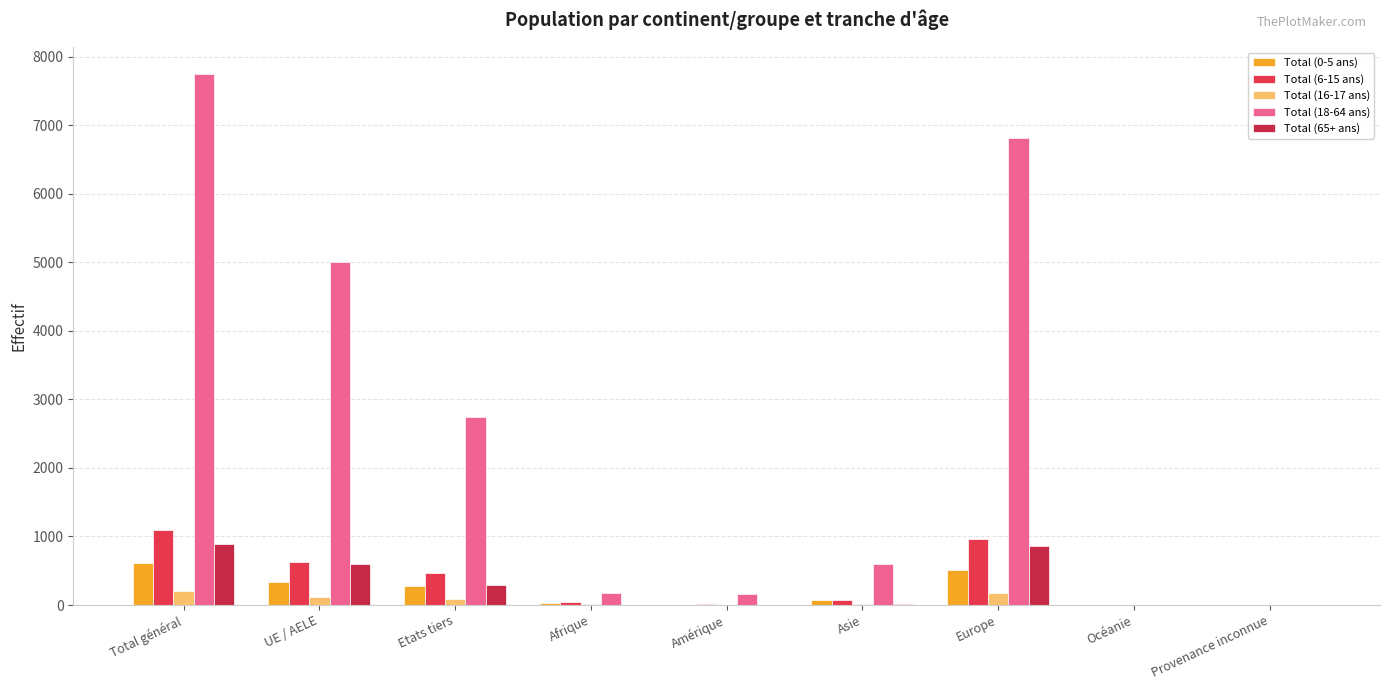

True or false: Total (16-17 ans) has a value of 2 at Afrique.

False